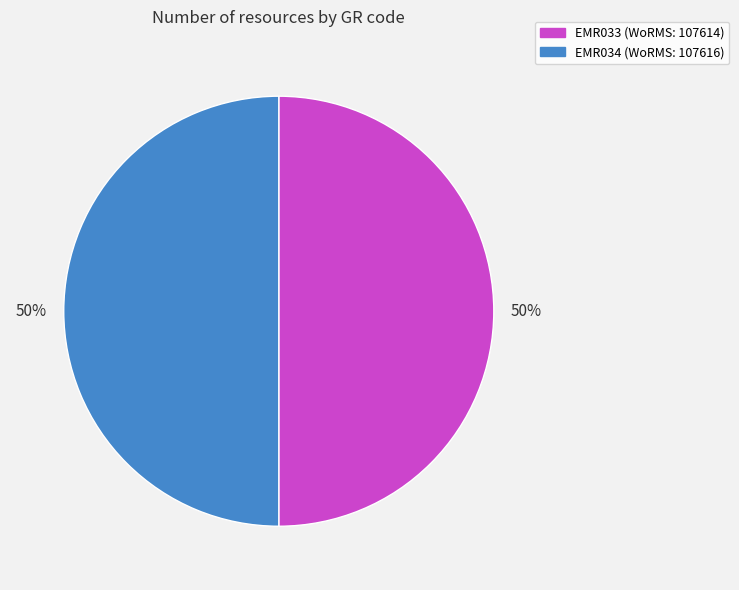

What percentage is the EMR033 slice, to the nearest percent?

50%